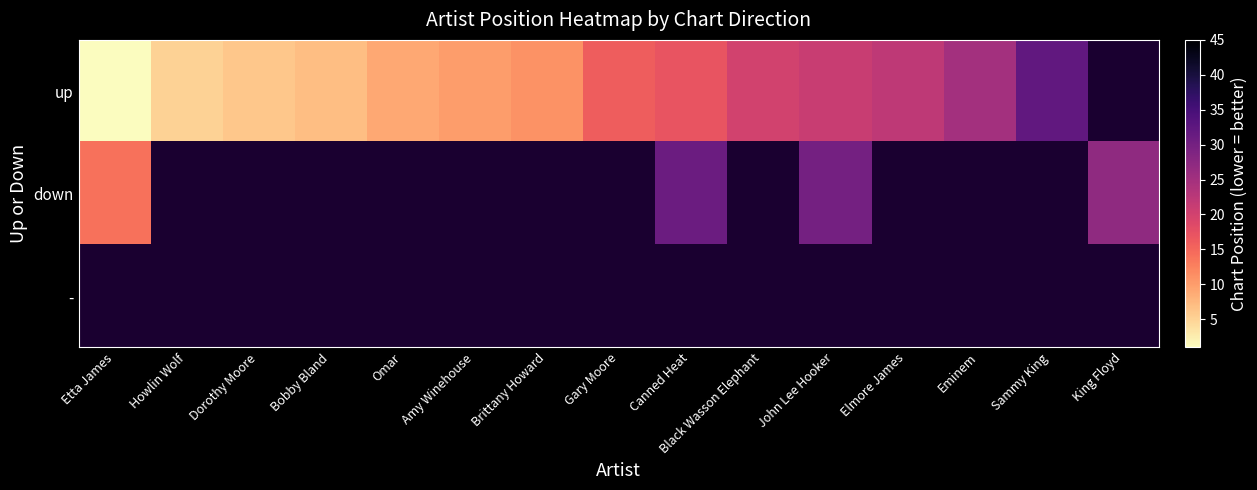

What is the lowest value of the up series?

1.0